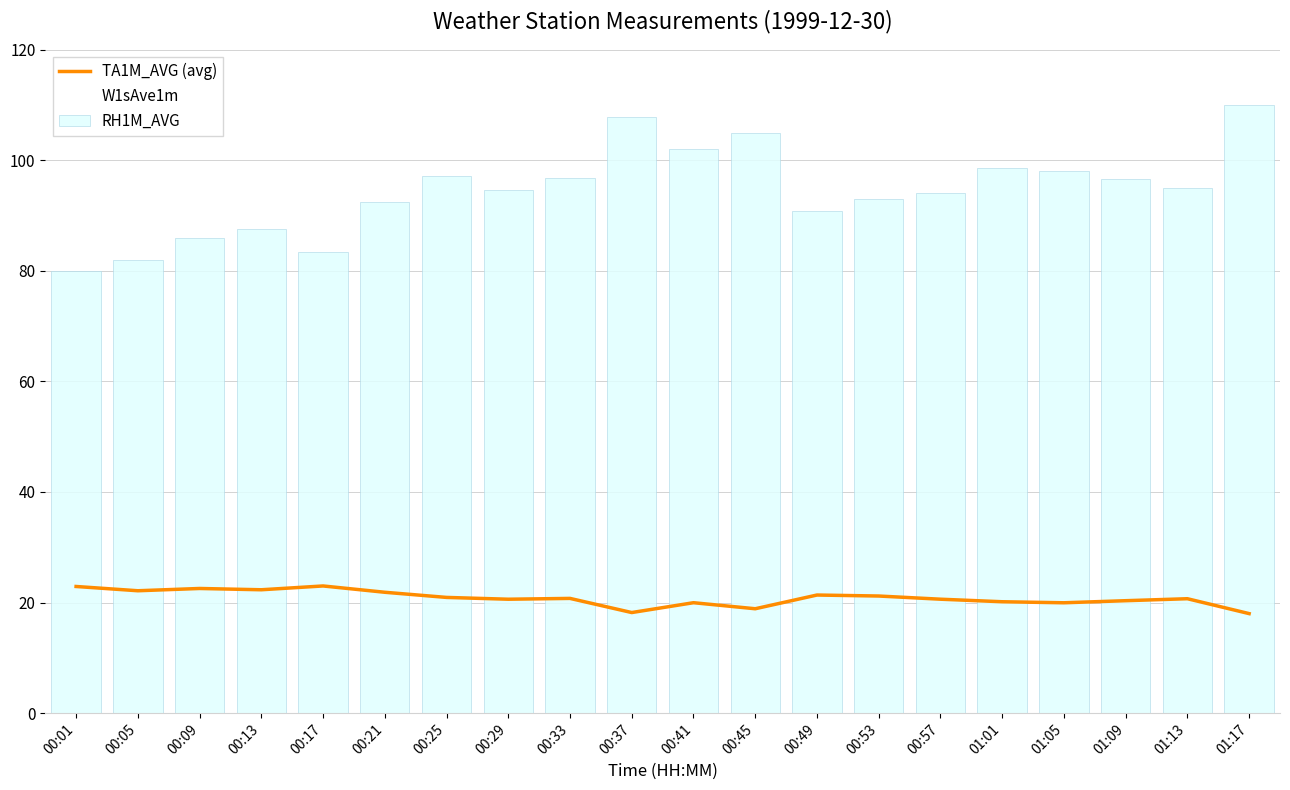

Reading left to right, list all the values displayed in this chart.

TA1M_AVG (avg): 00:01=22.9	00:05=22.1	00:09=22.5	00:13=22.3	00:17=23.0	00:21=21.9	00:25=20.9	00:29=20.6	00:33=20.7	00:37=18.2	00:41=20.0	00:45=18.9	00:49=21.4	00:53=21.2	00:57=20.6	01:01=20.1	01:05=20.0	01:09=20.3	01:13=20.7	01:17=18.0
RH1M_AVG: 00:01=80.0	00:05=82.0	00:09=85.9	00:13=87.5	00:17=83.4	00:21=92.4	00:25=97.1	00:29=94.7	00:33=96.8	00:37=107.8	00:41=102.0	00:45=104.9	00:49=90.8	00:53=93.0	00:57=94.0	01:01=98.6	01:05=98.0	01:09=96.7	01:13=95.0	01:17=110.0